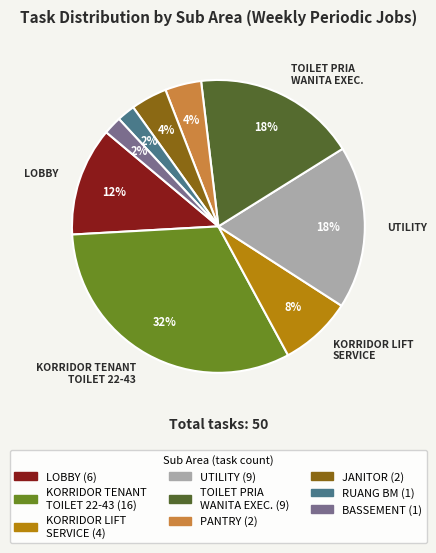

To the nearest percent, what is the average slice percentage?

11%